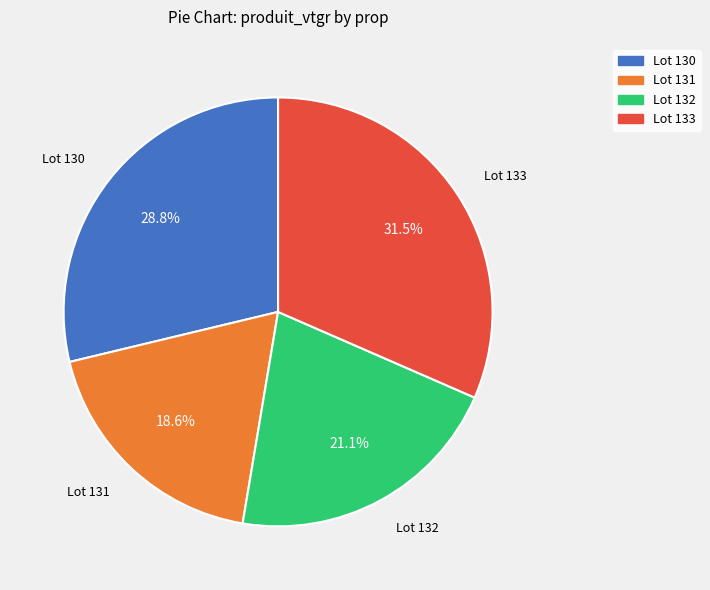

Is there any slice that represents more than half of the pie?

No